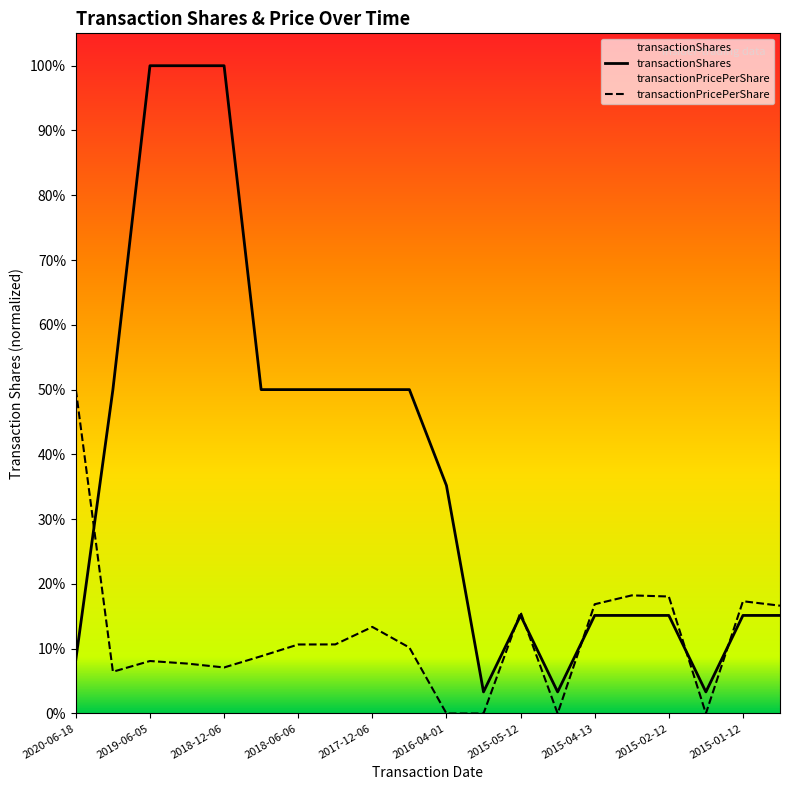

True or false: transactionShares has a value of 239198.0 at 15.

False